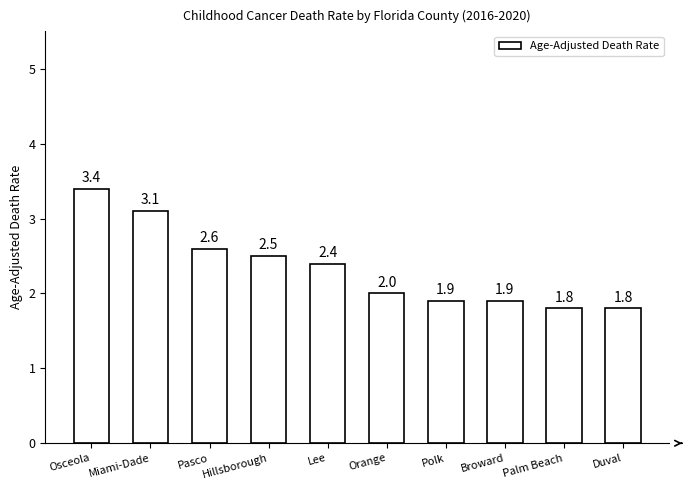

What is the change in value from Pasco to Duval?

-0.8